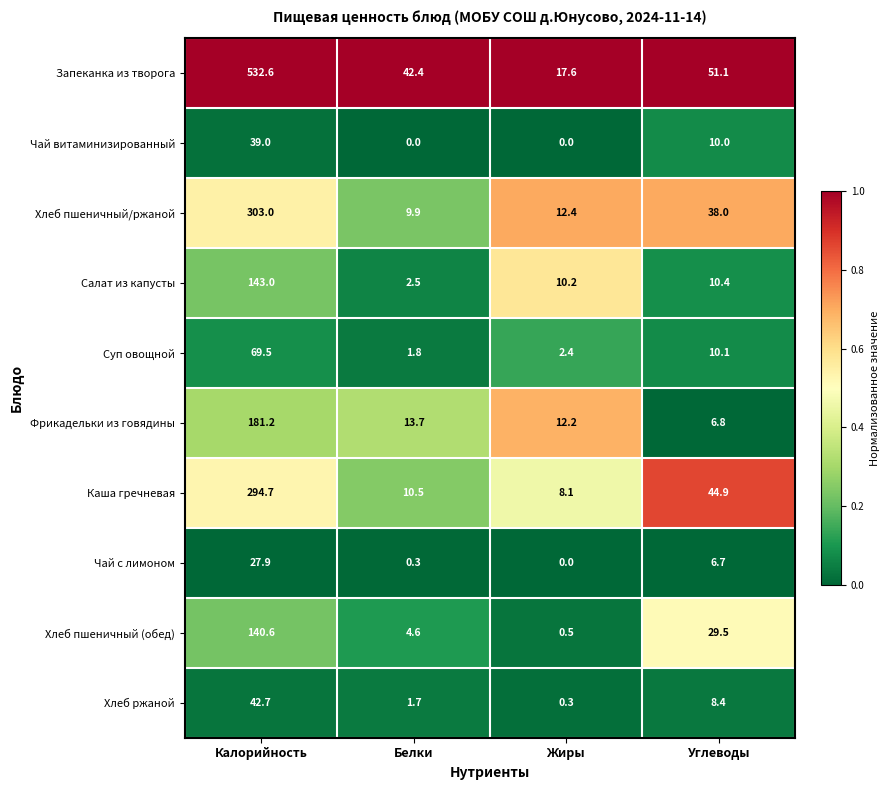

The Чай с лимоном series shows 0.3 at Белки. True or false?

True